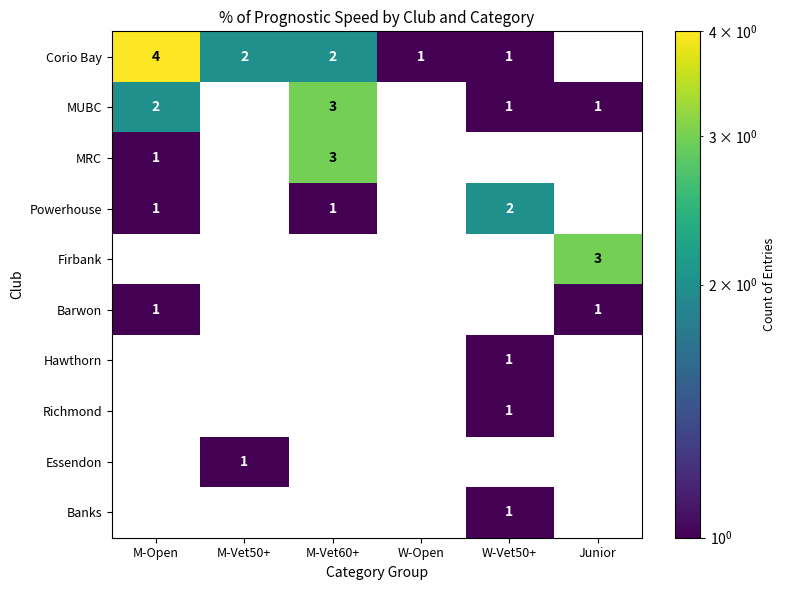

Count the number of data series in this chart.

10